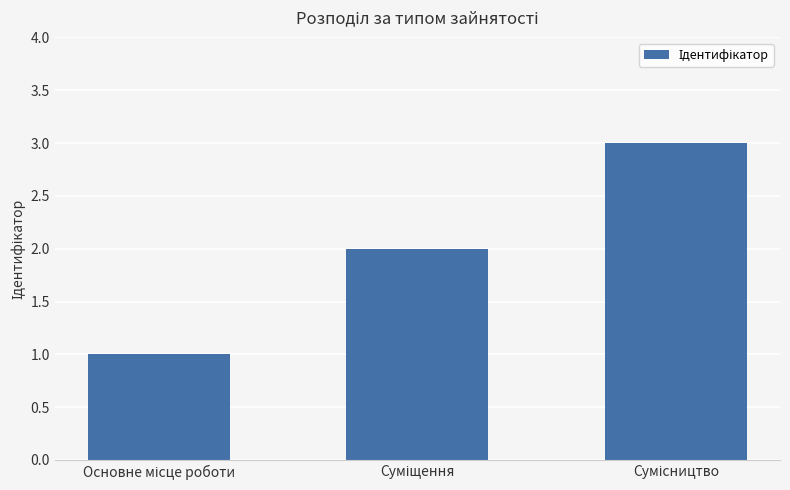

What is the sum of all values?

6